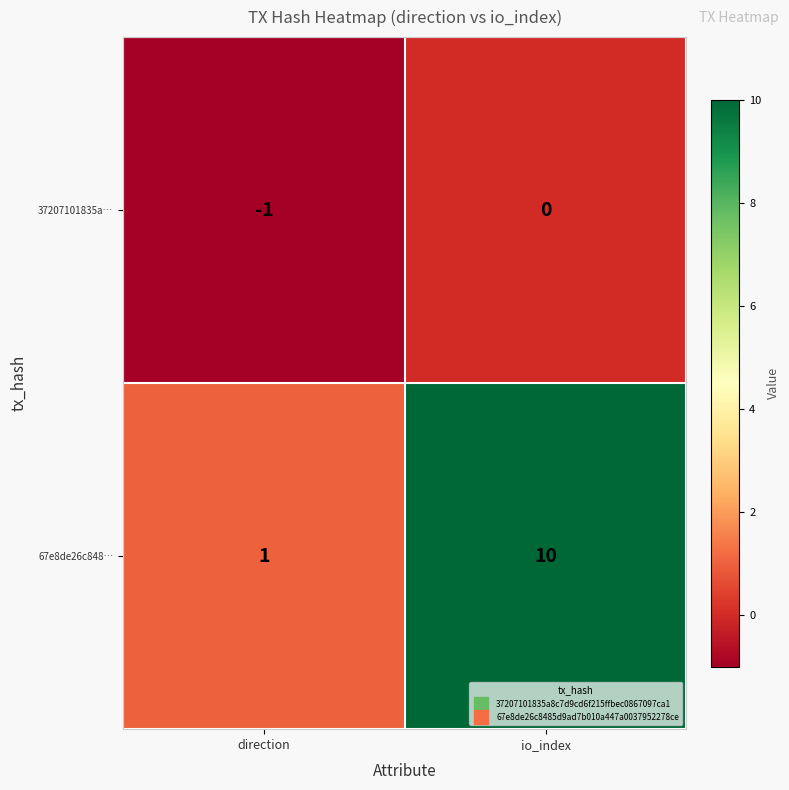

List the series in order of their overall mean, highest first.

67e8de26c848…, 37207101835a…